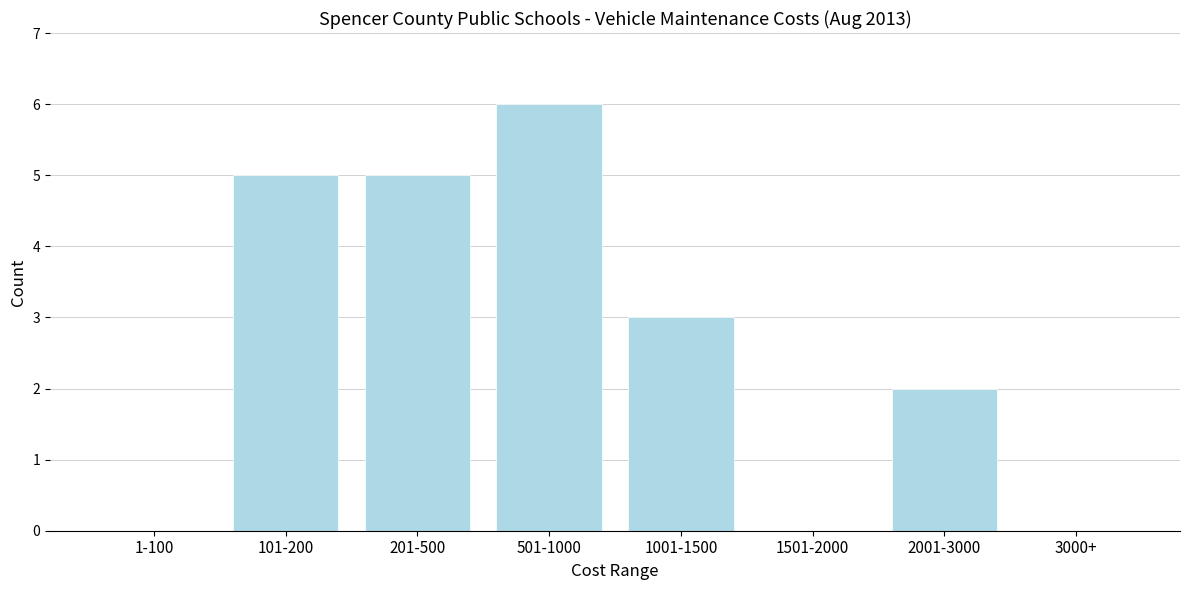

Reading left to right, list all the values displayed in this chart.

1-100=0	101-200=5	201-500=5	501-1000=6	1001-1500=3	1501-2000=0	2001-3000=2	3000+=0